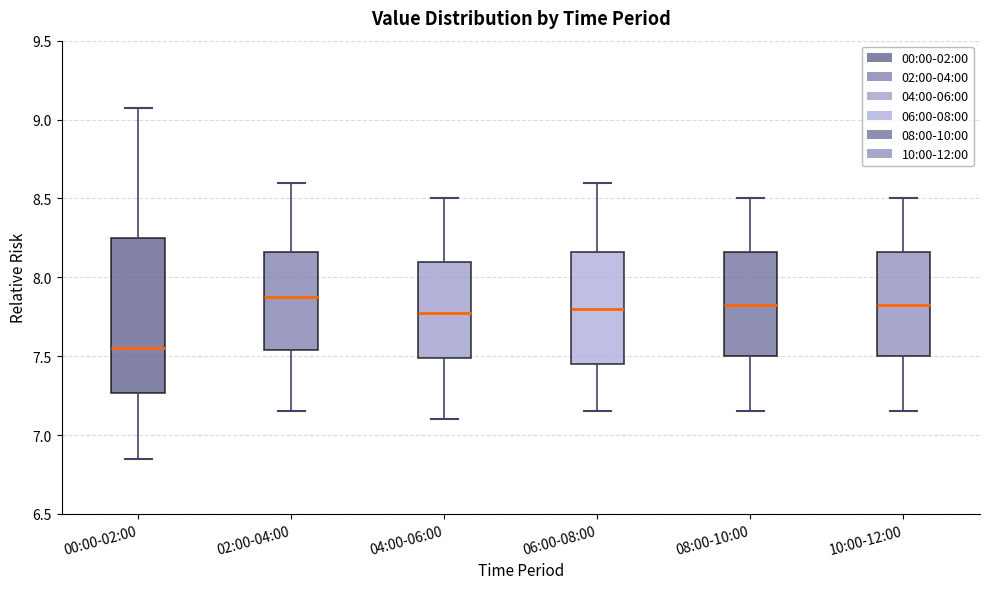

Which box has the highest median line?

02:00-04:00